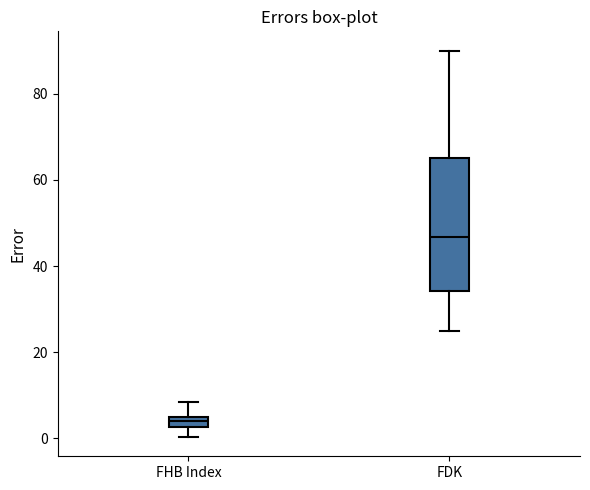

Which box has the lowest median line?

FHB Index